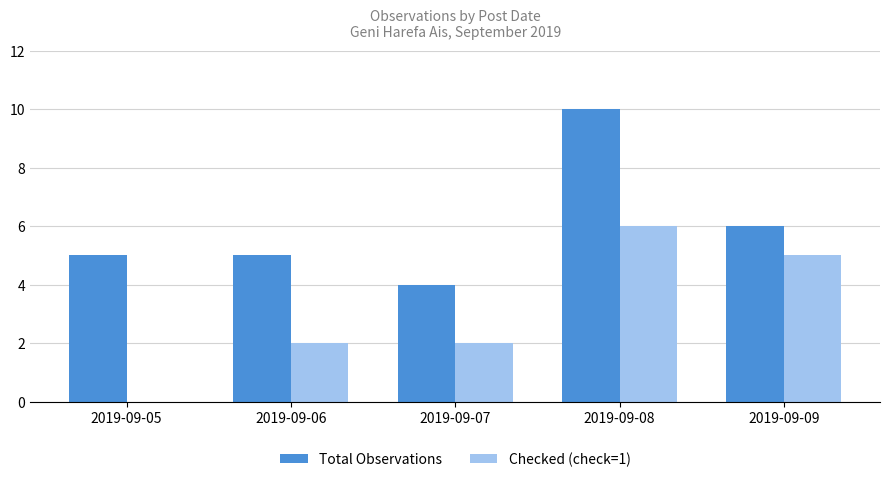

How many values in Checked (check=1) are above zero?

4